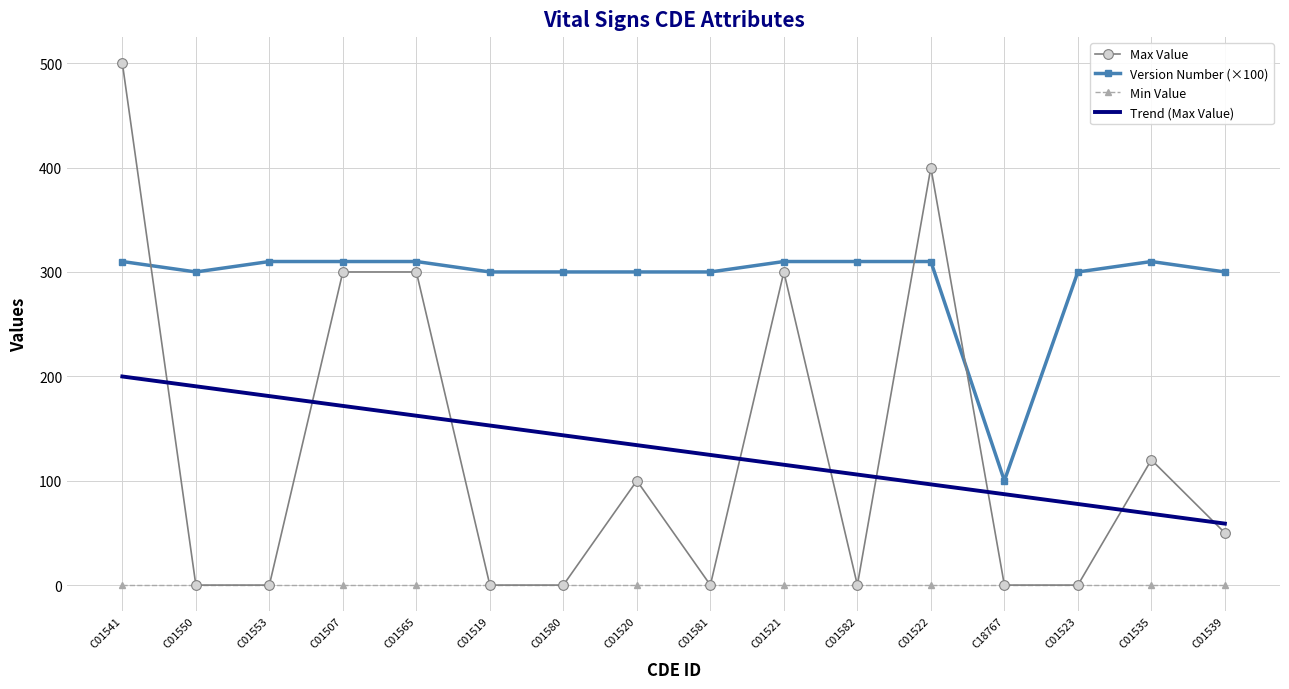

Reading right to left, what are all the values shown in this chart?

Max Value: 50	120	0	0	400	0	300	0	100	0	0	300	300	0	0	500
Version Number: 300	310	300	100	310	310	310	300	300	300	300	310	310	310	300	310